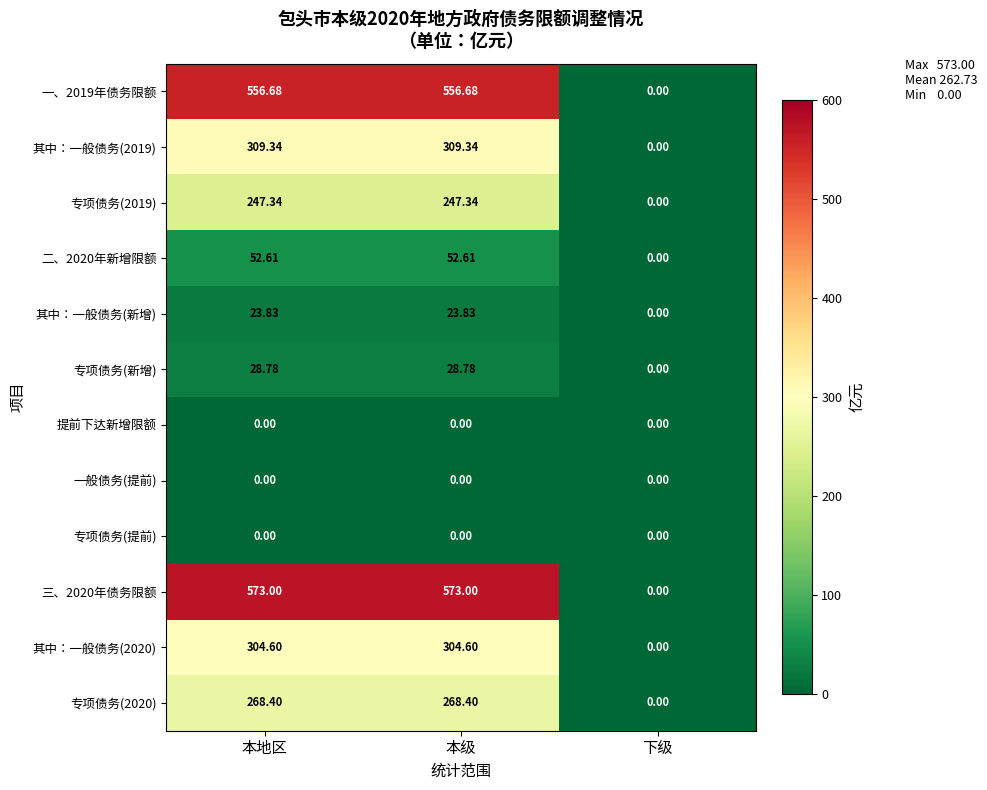

Is the value of 提前下达新增限额 at 下级 greater than the value of 三、2020年债务限额 at 本地区?

No